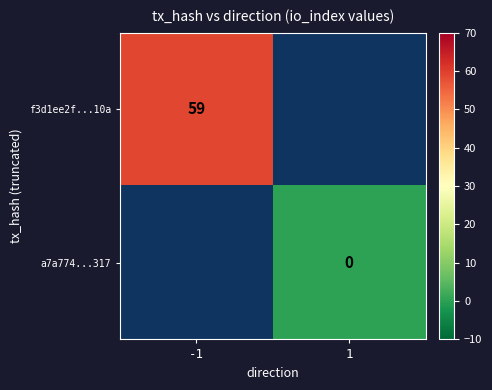

Is it true that f3d1ee2f...10a equals 59 at -1?

True